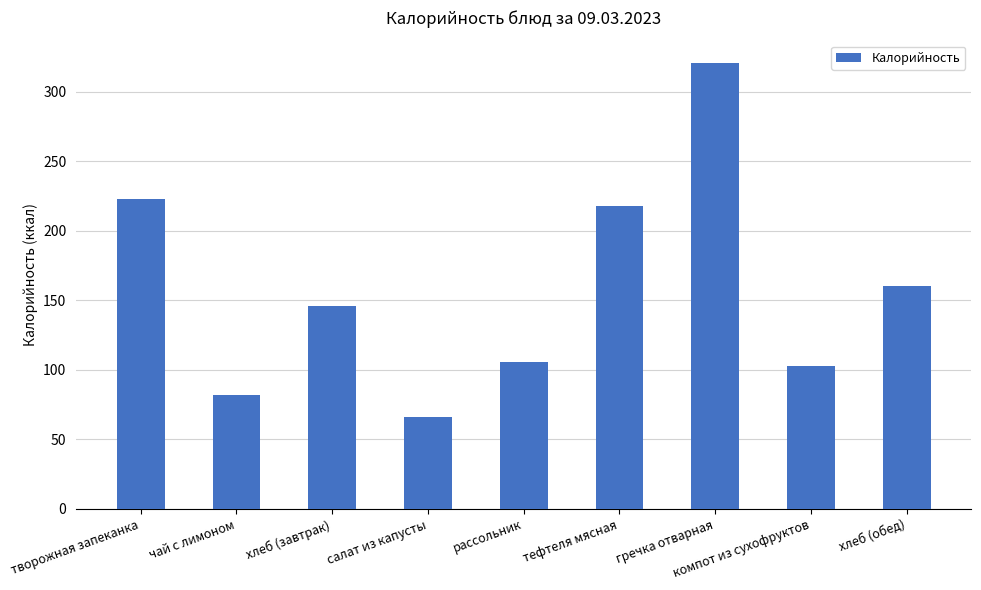

What is the value of the 4th bar from the left?

66